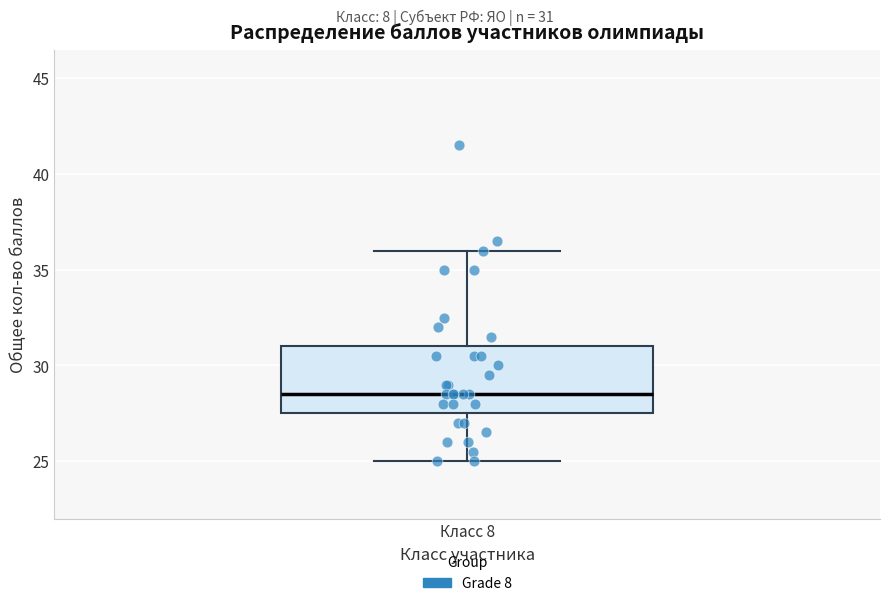

Transcribe this box plot: give where the median line is, the range the box spans, and where the two whiskers end, as read against the y-axis. The values are not printed on the chart, so give them approximately, as read against the axis.

median 28.5, box 27.5 to 31.0, whiskers 25.0 to 36.0